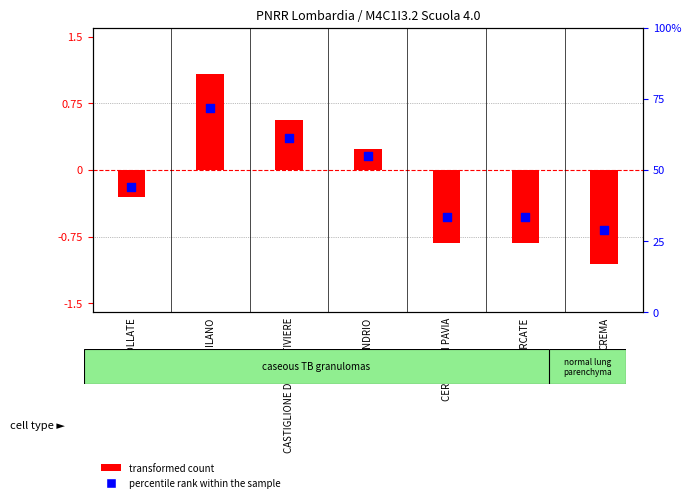

Which series has the largest total across all categories?

percentile rank within the sample